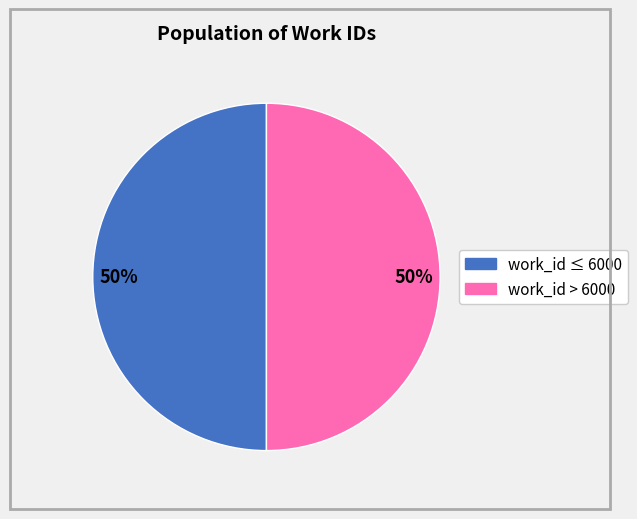

Count the number of slices in the pie.

2